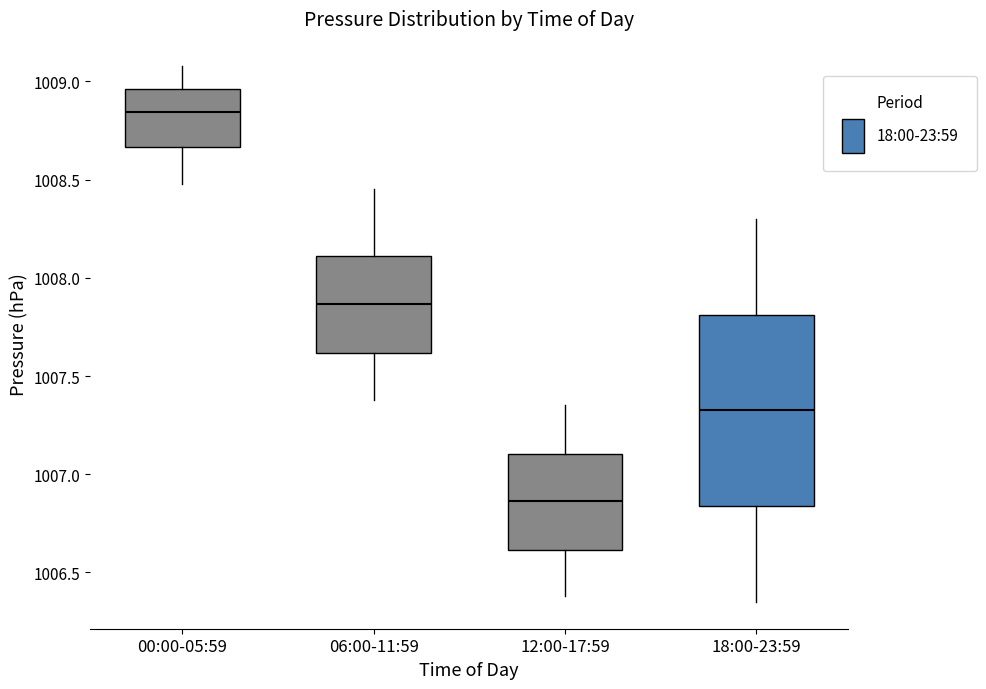

Which box has the lowest median line?

12:00-17:59